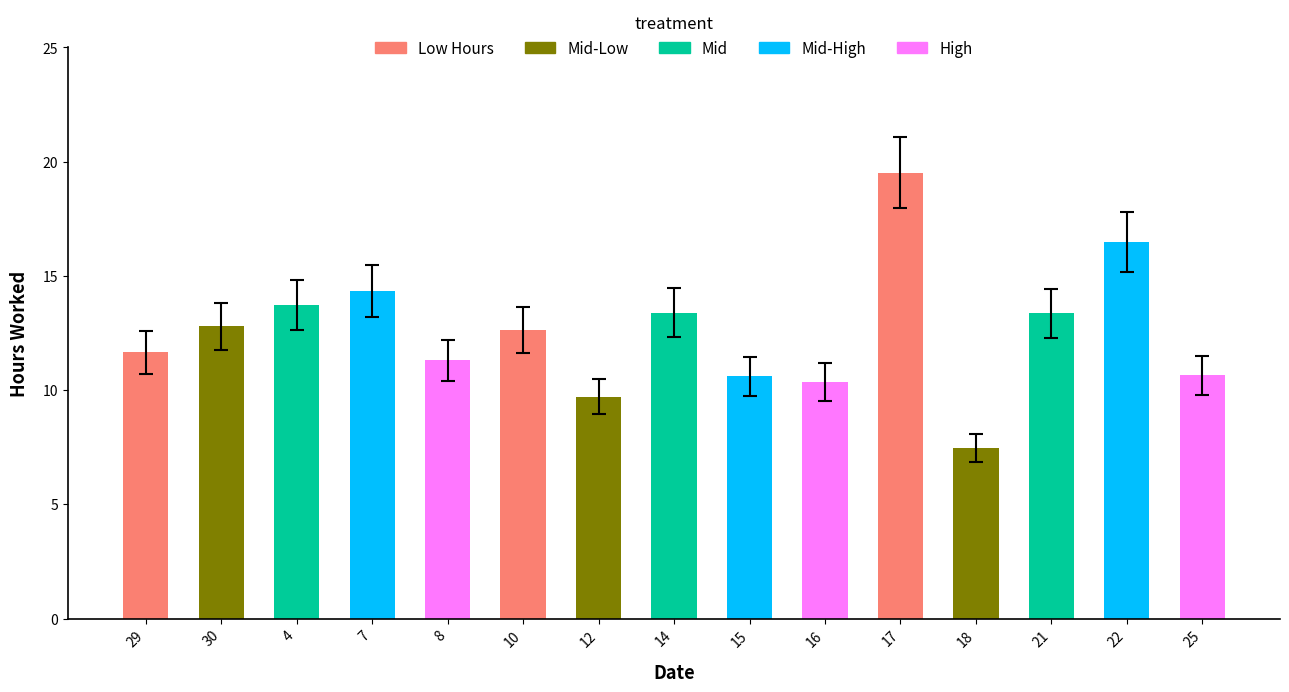

What is the value of the 5th bar from the left?

11.3